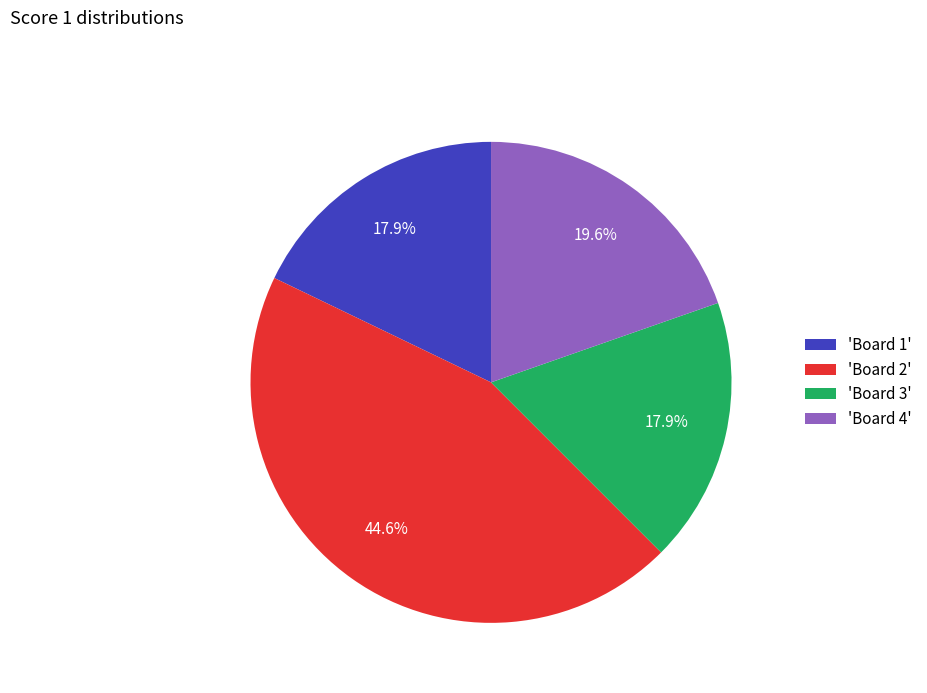

Count the number of slices in the pie.

4